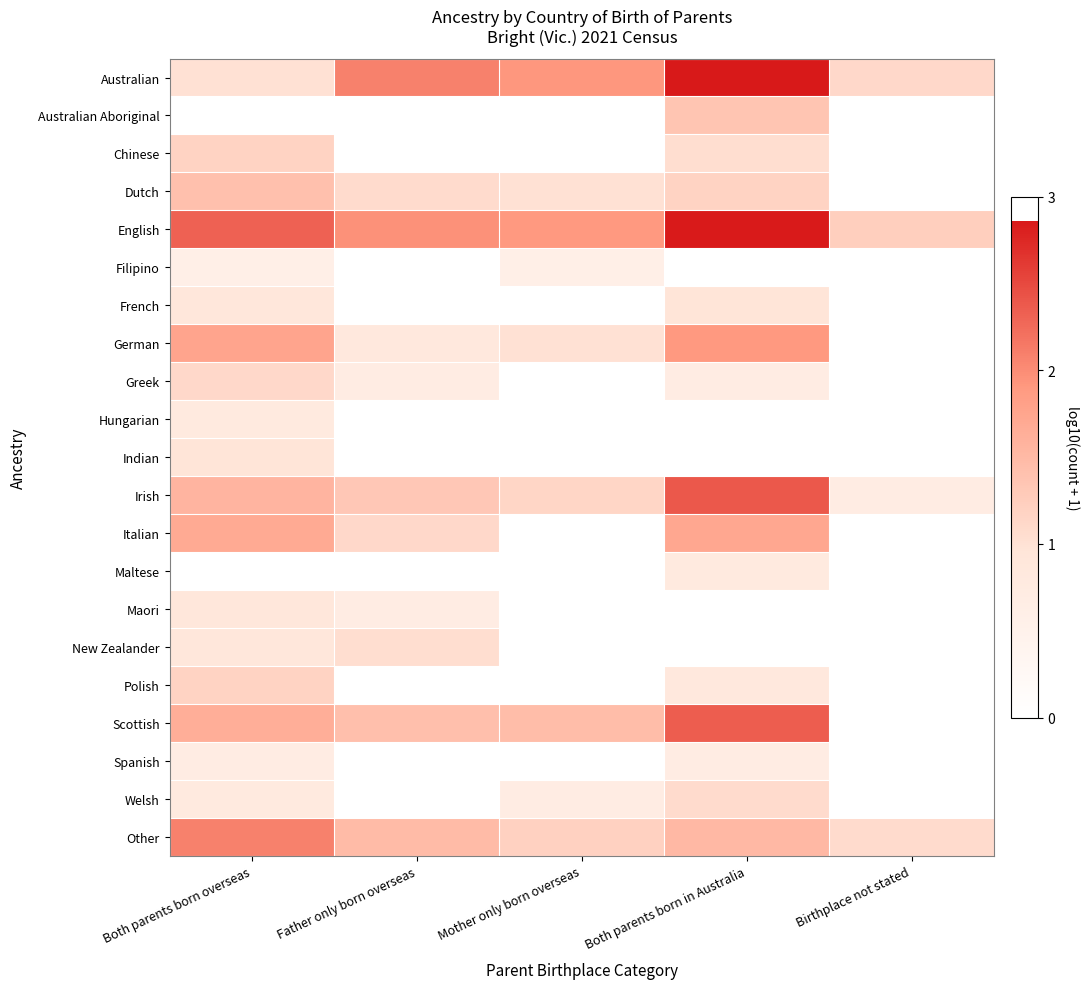

List the series in order of their peak value, lowest first.

Filipino, Spanish, Hungarian, Maltese, Maori, French, Indian, New Zealander, Welsh, Greek, Chinese, Polish, Australian Aboriginal, Dutch, Italian, German, Other, Scottish, Irish, English, Australian